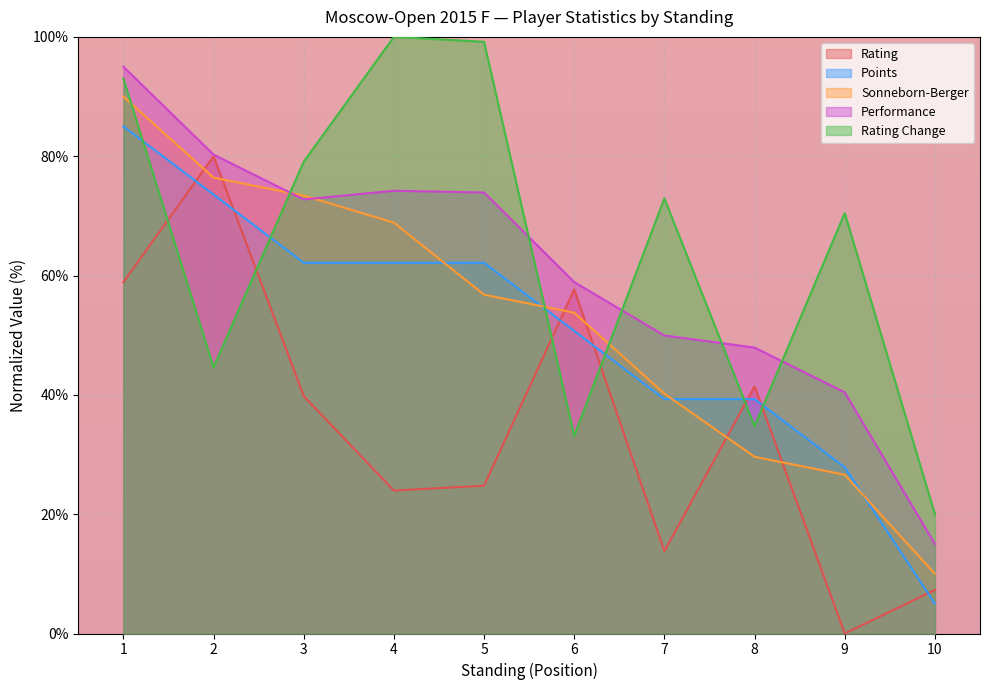

How many values in Rating are above zero?

9